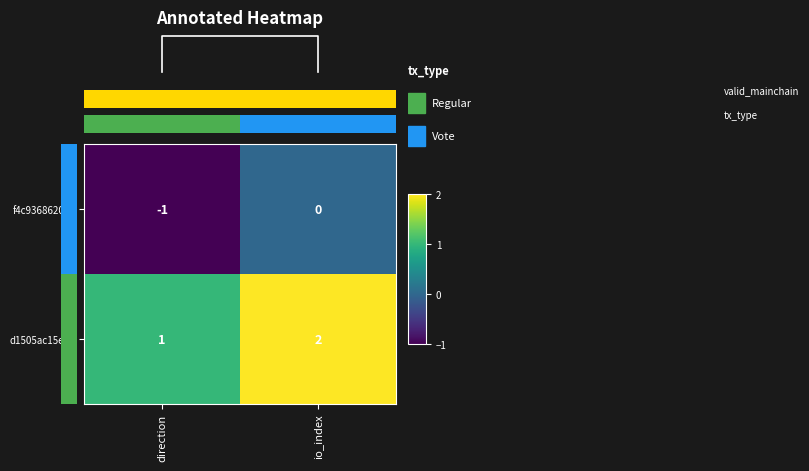

Which category has the highest value in the d1505ac15e… series?

io_index